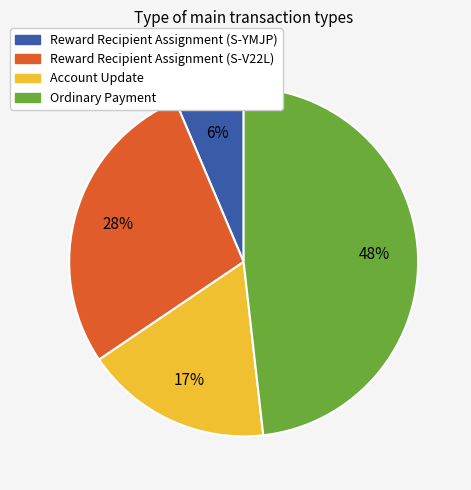

Which slice is the smallest?

Reward Recipient Assignment (S-YMJP)